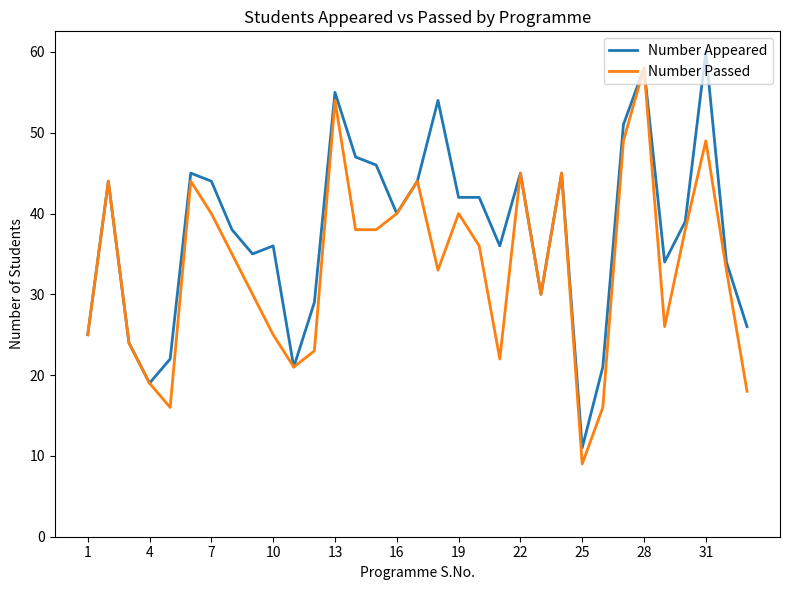

Rank the series by their average value, from highest to lowest.

Number Appeared, Number Passed